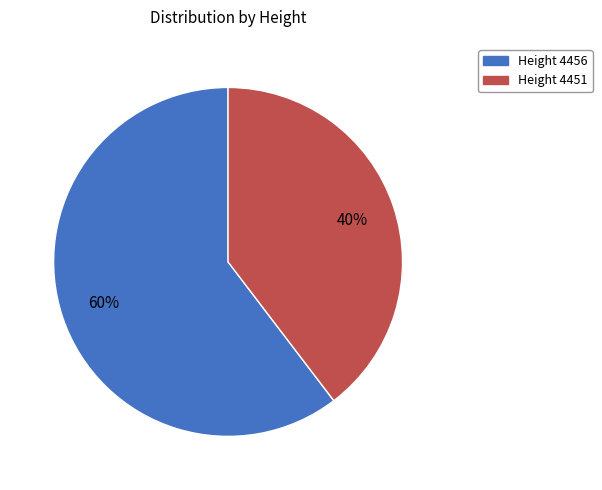

To the nearest percent, what is the average slice percentage?

50%